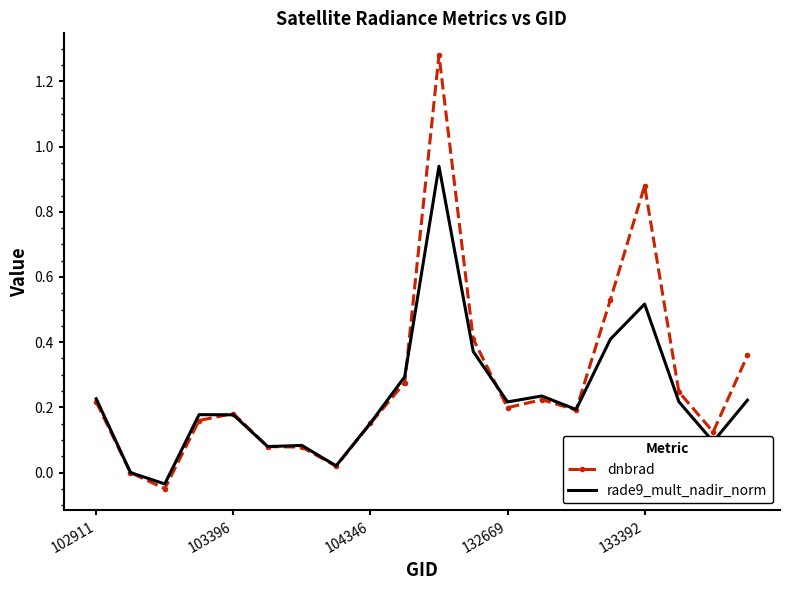

Which series has the largest range (max minus min)?

dnbrad